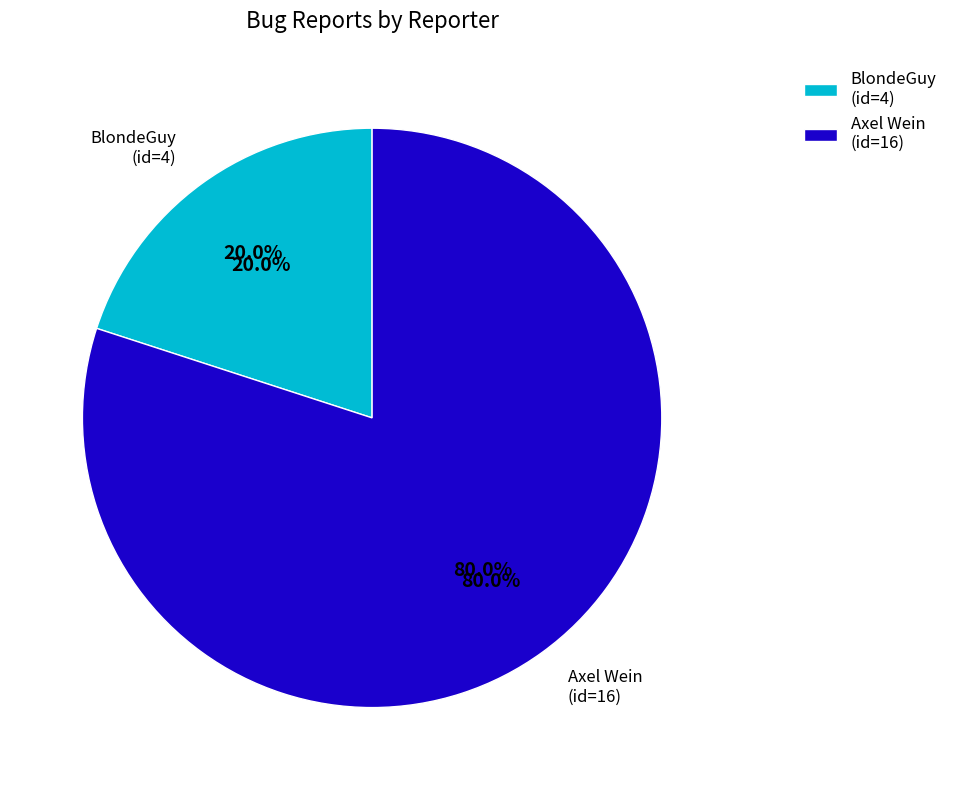

What is the total percentage of BlondeGuy and Axel Wein?

100.0%